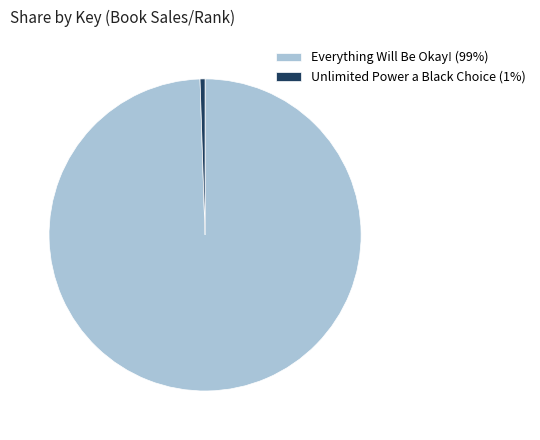

Does any single category account for the majority?

Yes